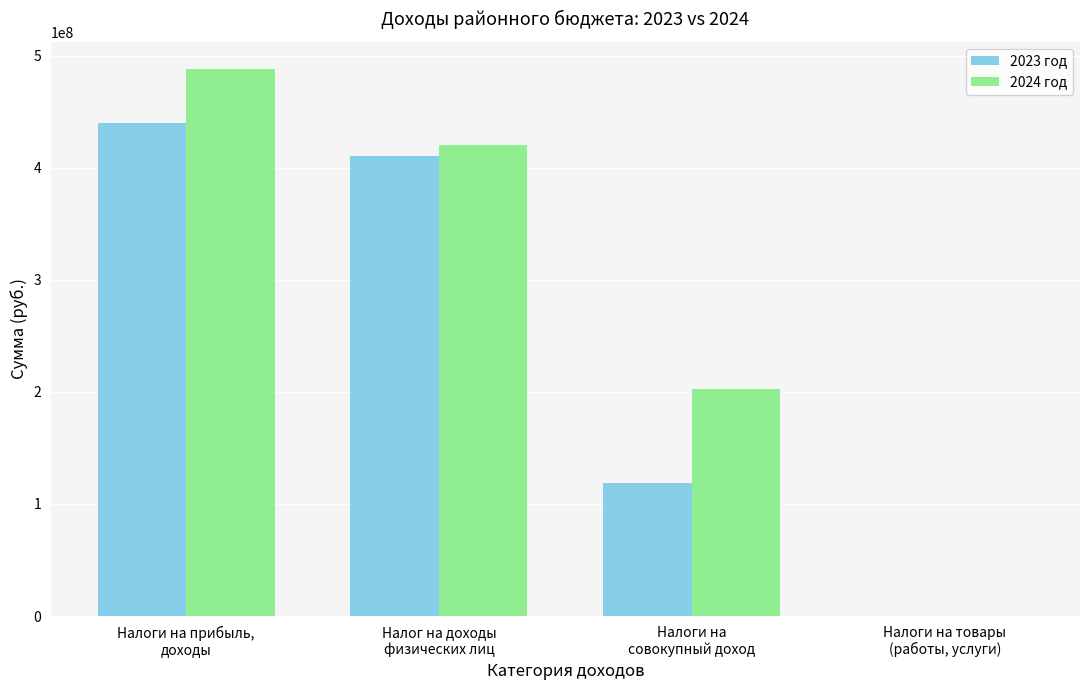

What is the maximum value for 2023 год?

439469082.7